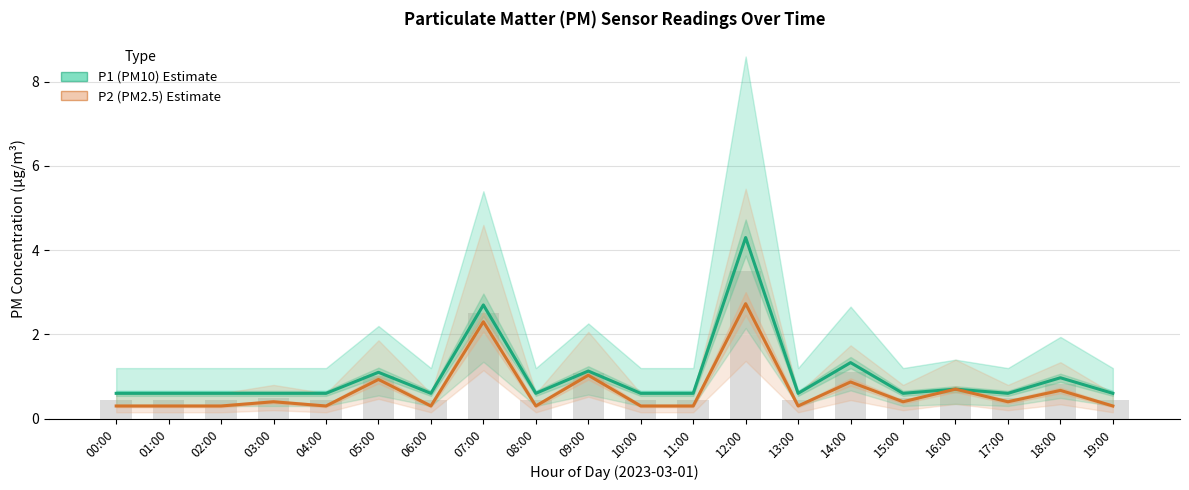

At which category is the sum across all series the highest?

12:00